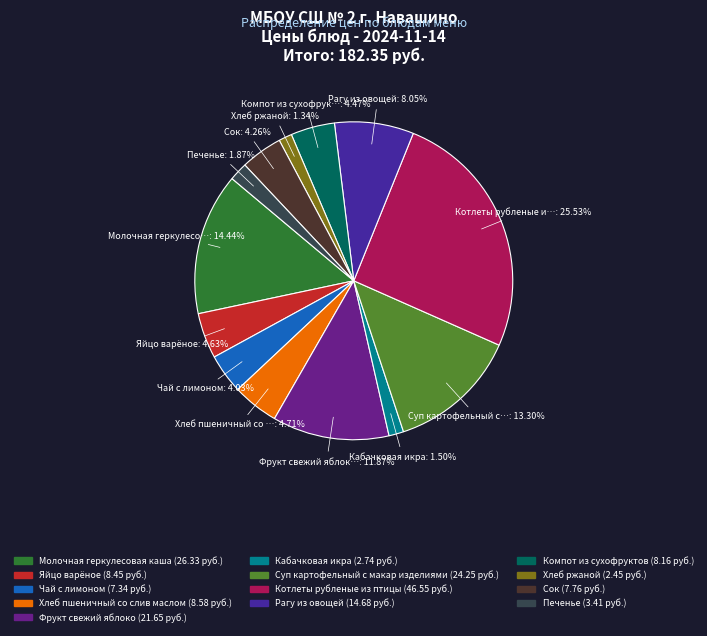

Which slice is the largest?

Котлеты рубленые из птицы